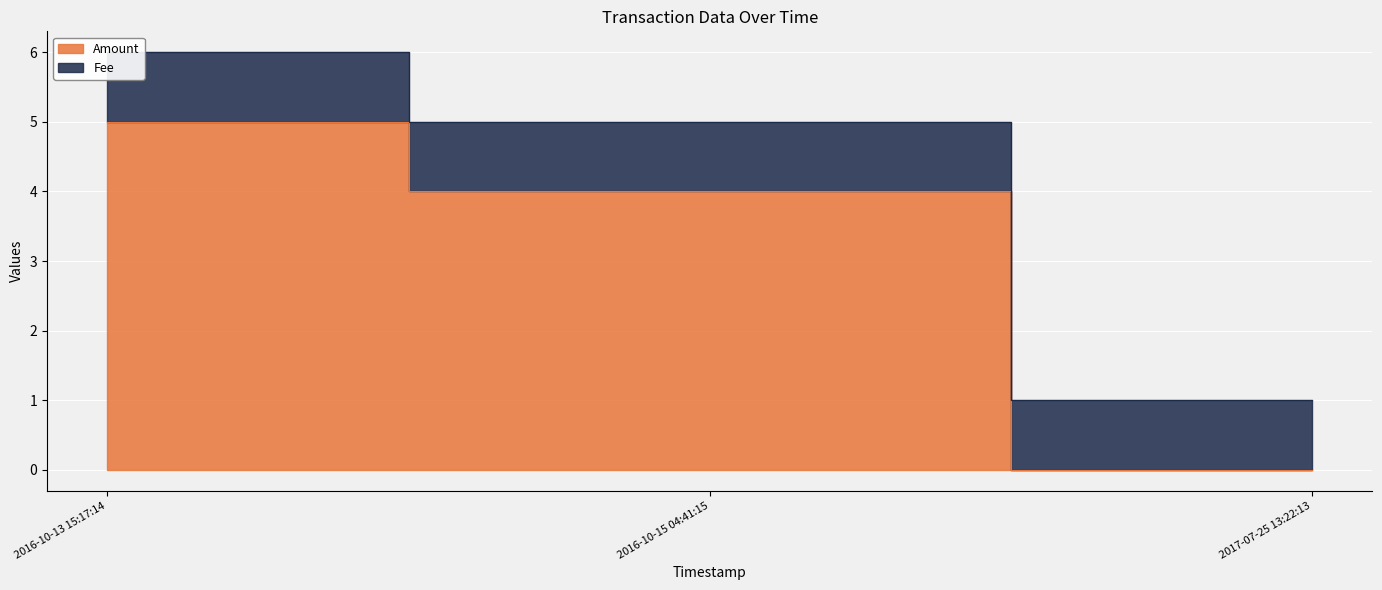

The Amount series shows 4 at 2016-10-15 04:41:15. True or false?

True